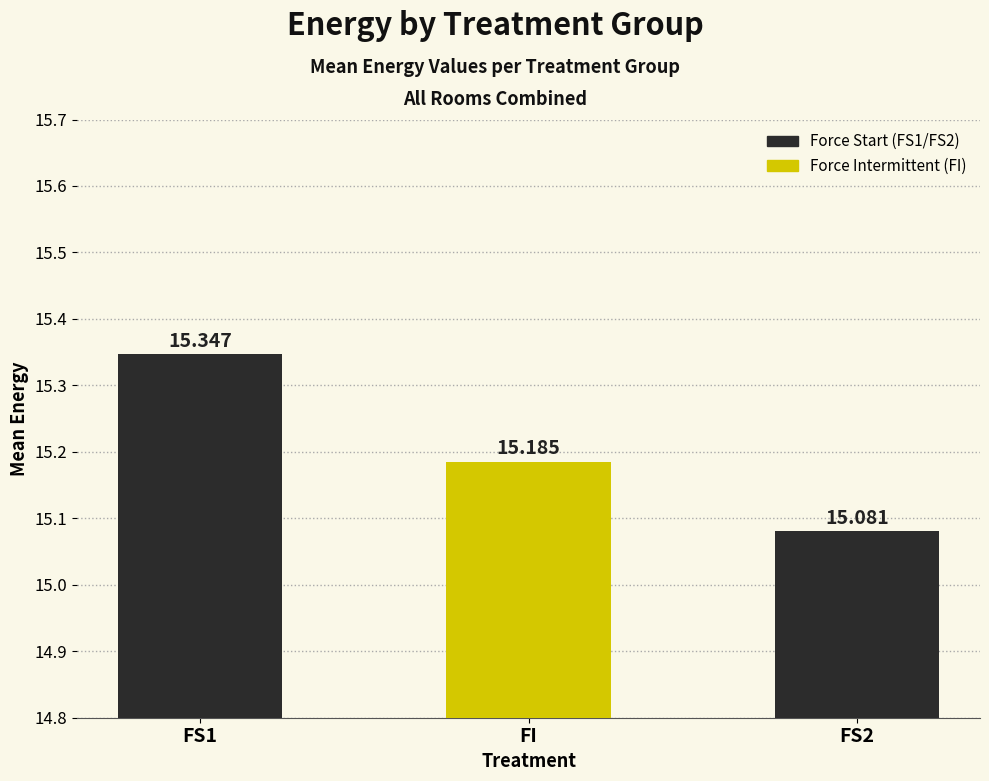

Which category has the highest value across all series?

FS1